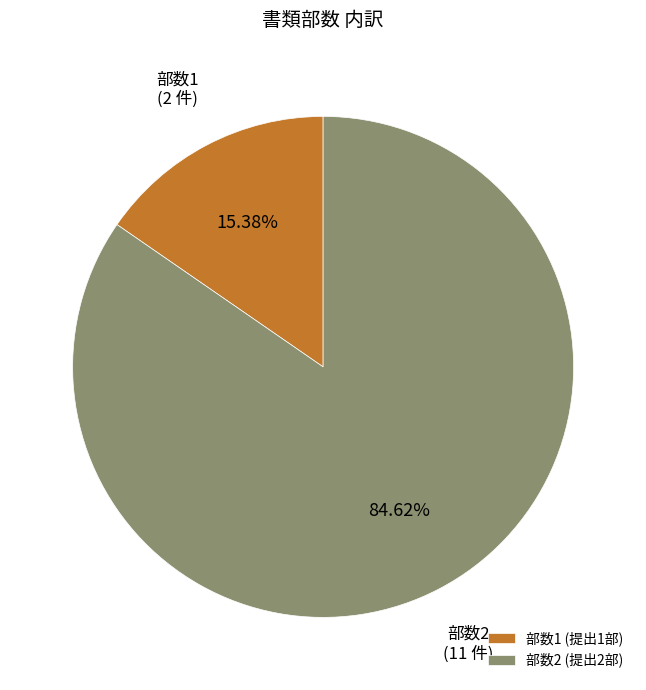

Between 部数1 (提出1部) and 部数2 (提出2部), which is larger?

部数2 (提出2部)